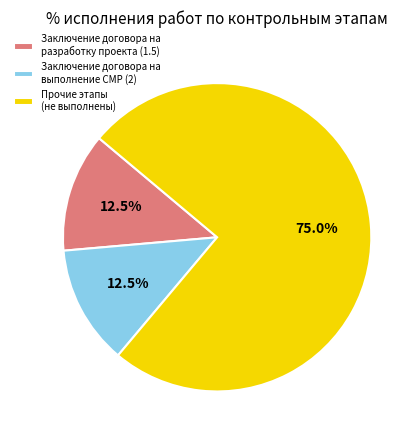

What is the largest slice in the pie chart?

Прочие этапы (не выполнены)